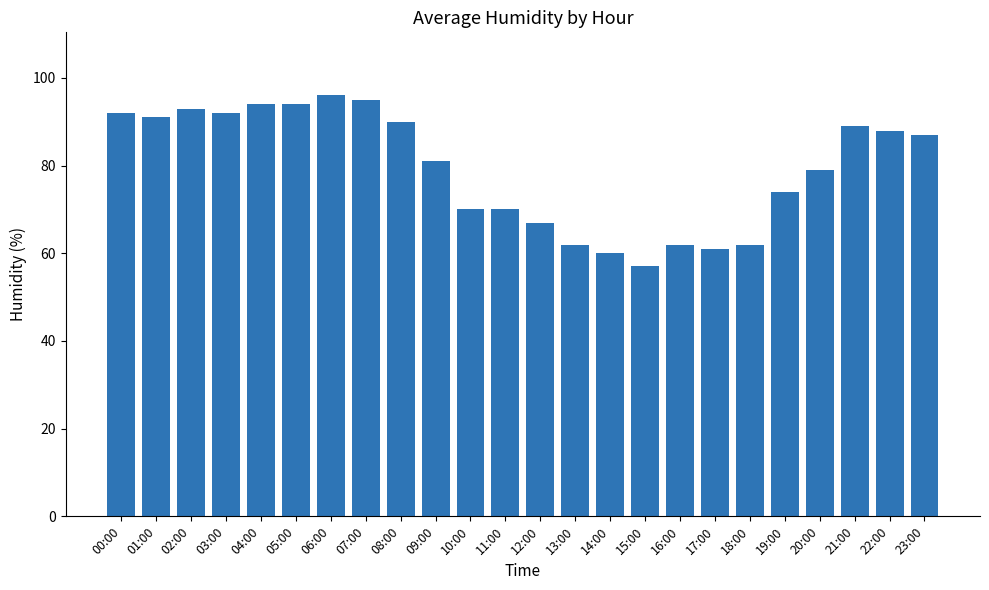

What is the label of the 18th bar from the left?

17:00